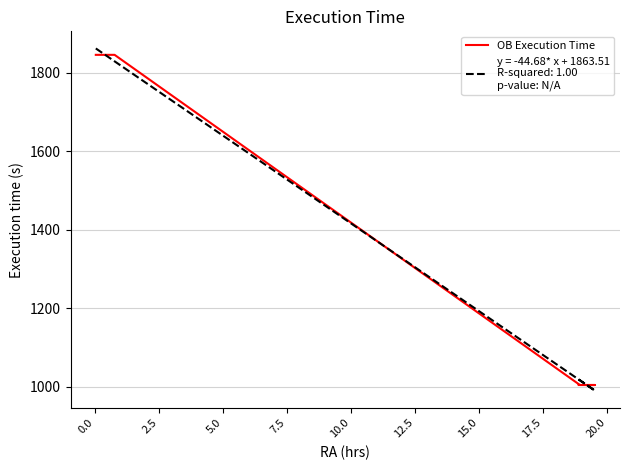

How many values are between 1005 and 1845?

20